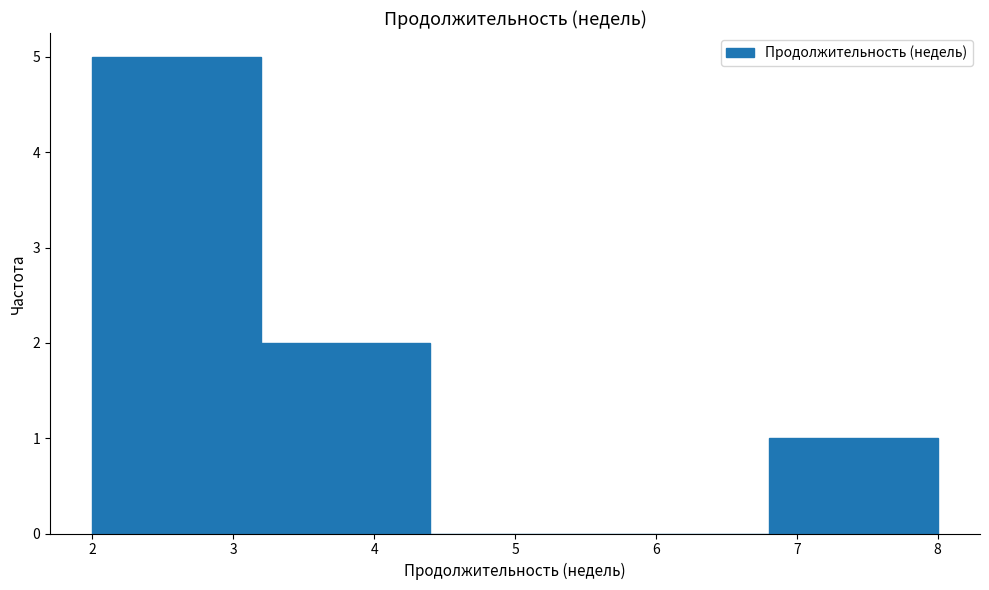

Over which range of the x-axis is the bar tallest?

2.0 to 3.2